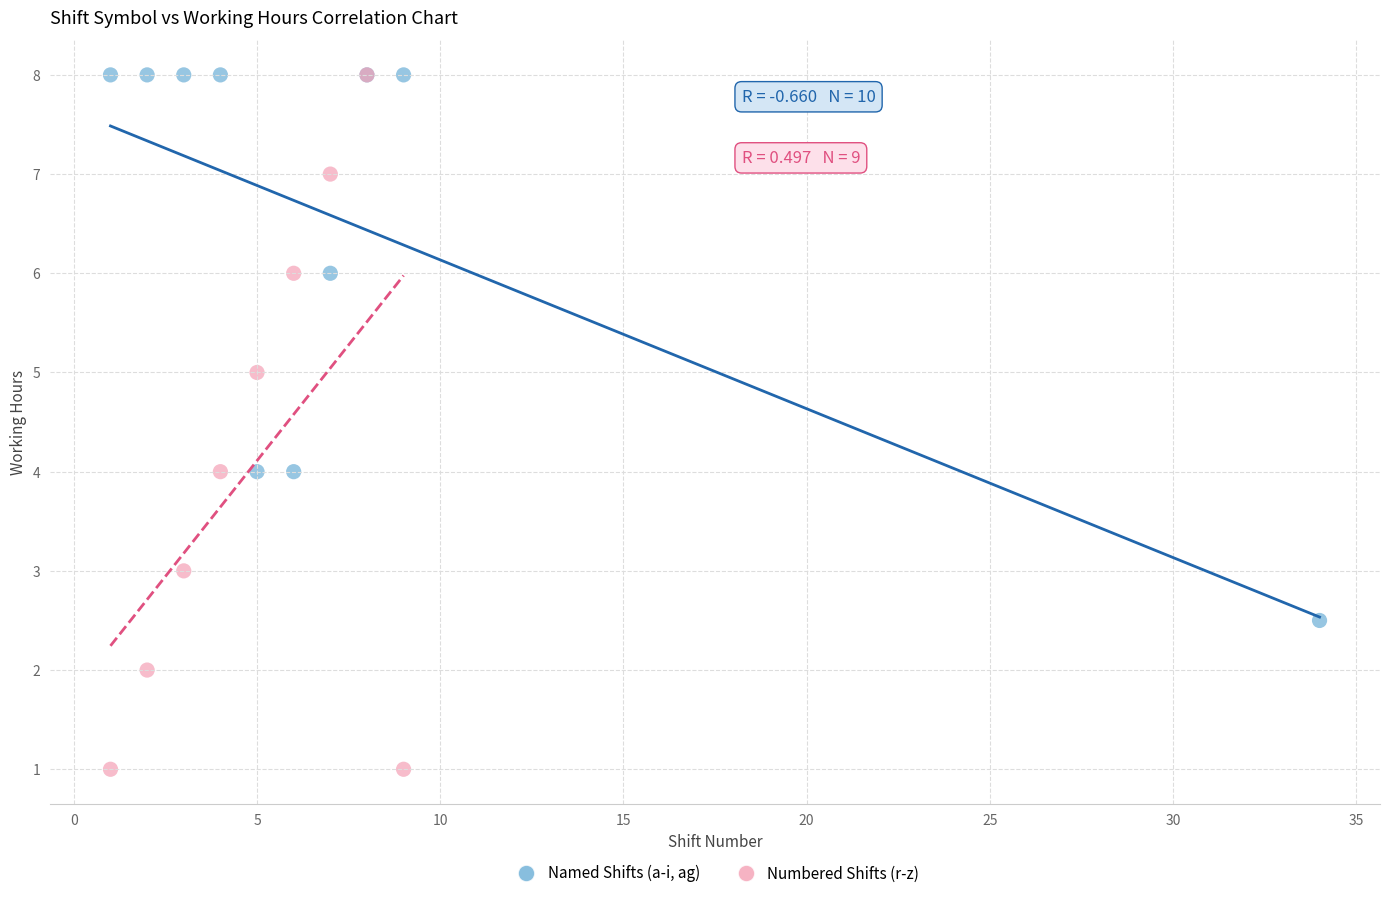

Which series reaches the minimum Y coordinate?

Numbered Shifts (r-z)